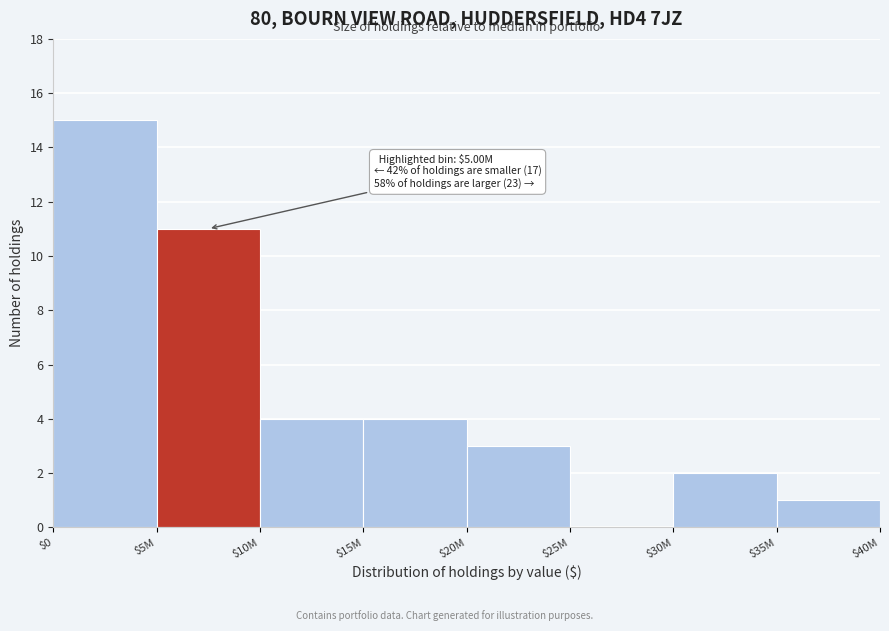

At which category does the chart reach its peak across all series?

$0